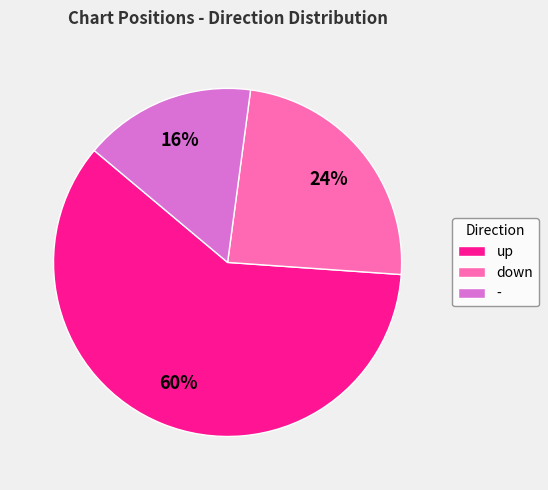

Count the number of slices in the pie.

3